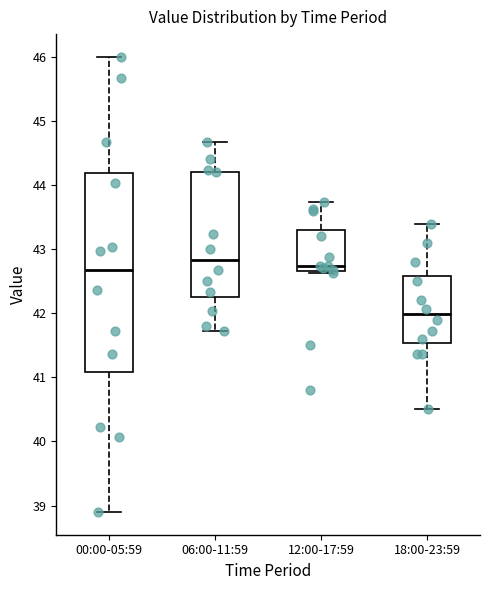

Where does the upper whisker of the box for 12:00-17:59 end on the y-axis? The values are not printed on the chart, so give them approximately, as read against the axis.

43.7